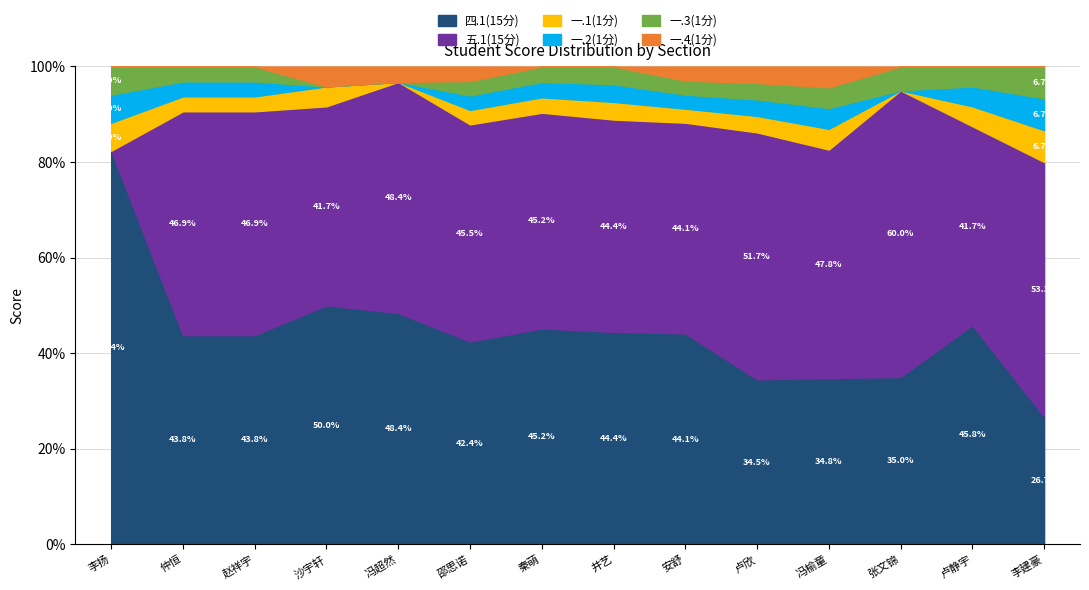

What is the minimum value for 四.1(15分)?

26.7